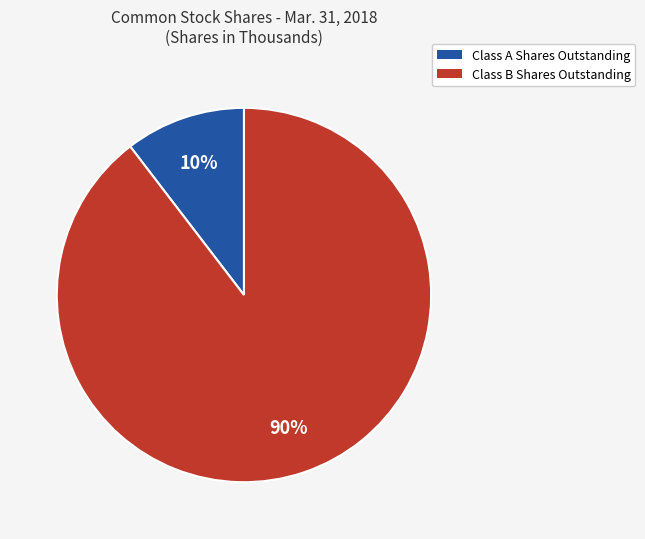

Which slice is the smallest?

Class A Shares Outstanding